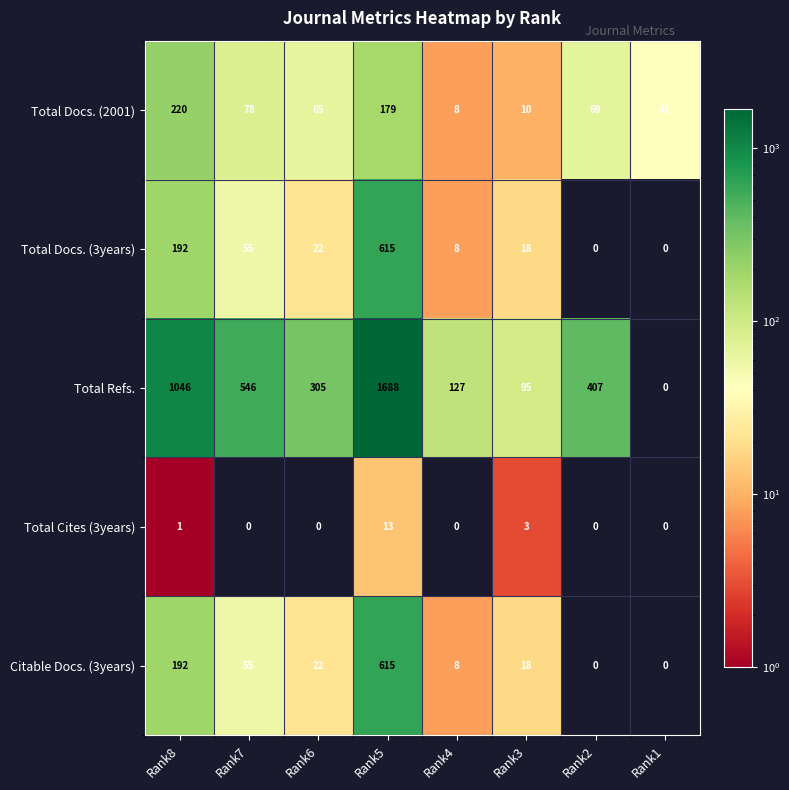

What is the total value across all series at Rank7?

734